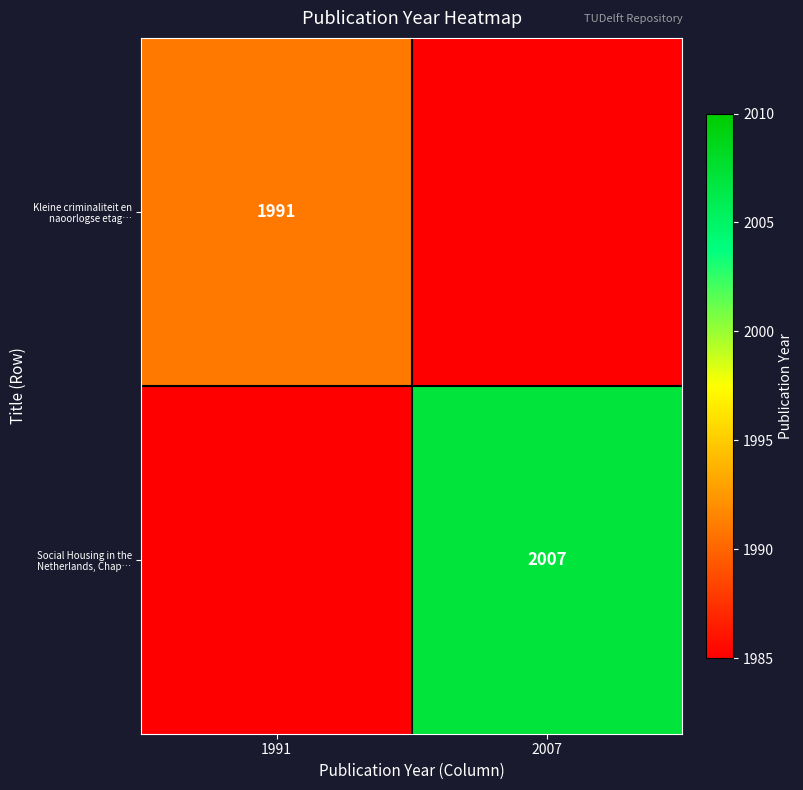

The Kleine criminaliteit en naoorlogse etag… series shows 1991 at 1991. True or false?

True